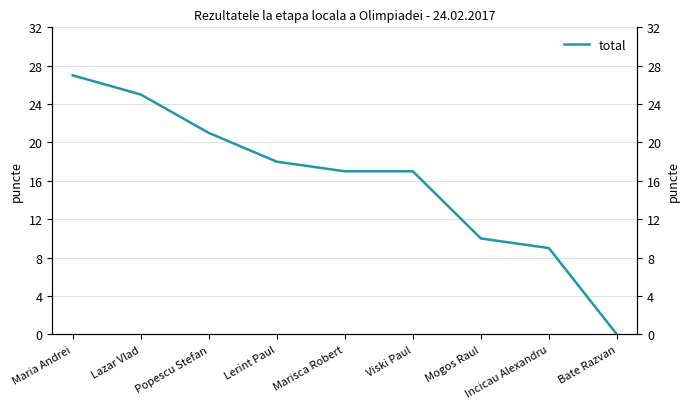

True or false: there are more than 2 points higher than both neighbors.

False